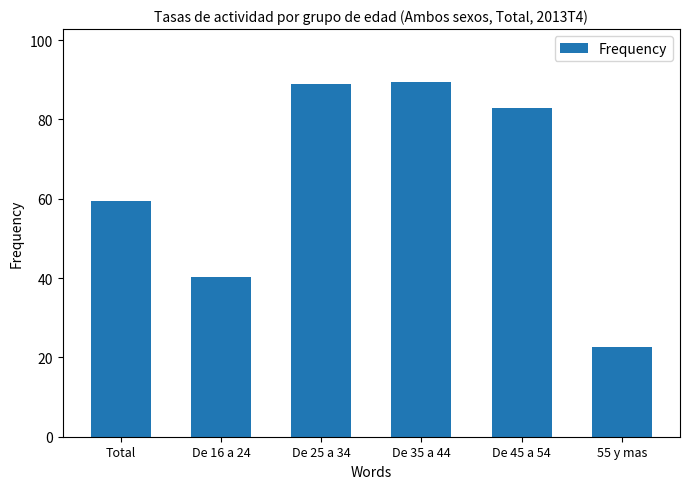

What is the average value?

63.9